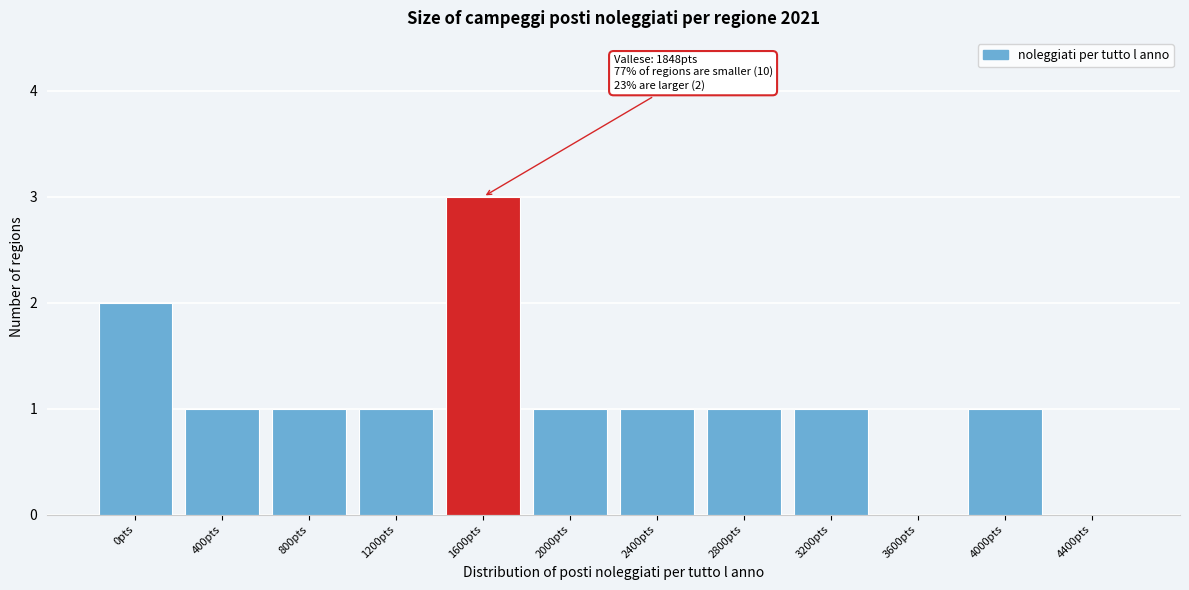

Reading left to right, extract all data points from this chart.

0pts=2	400pts=1	800pts=1	1200pts=1	1600pts=3	2000pts=1	2400pts=1	2800pts=1	3200pts=1	3600pts=0	4000pts=1	4400pts=0